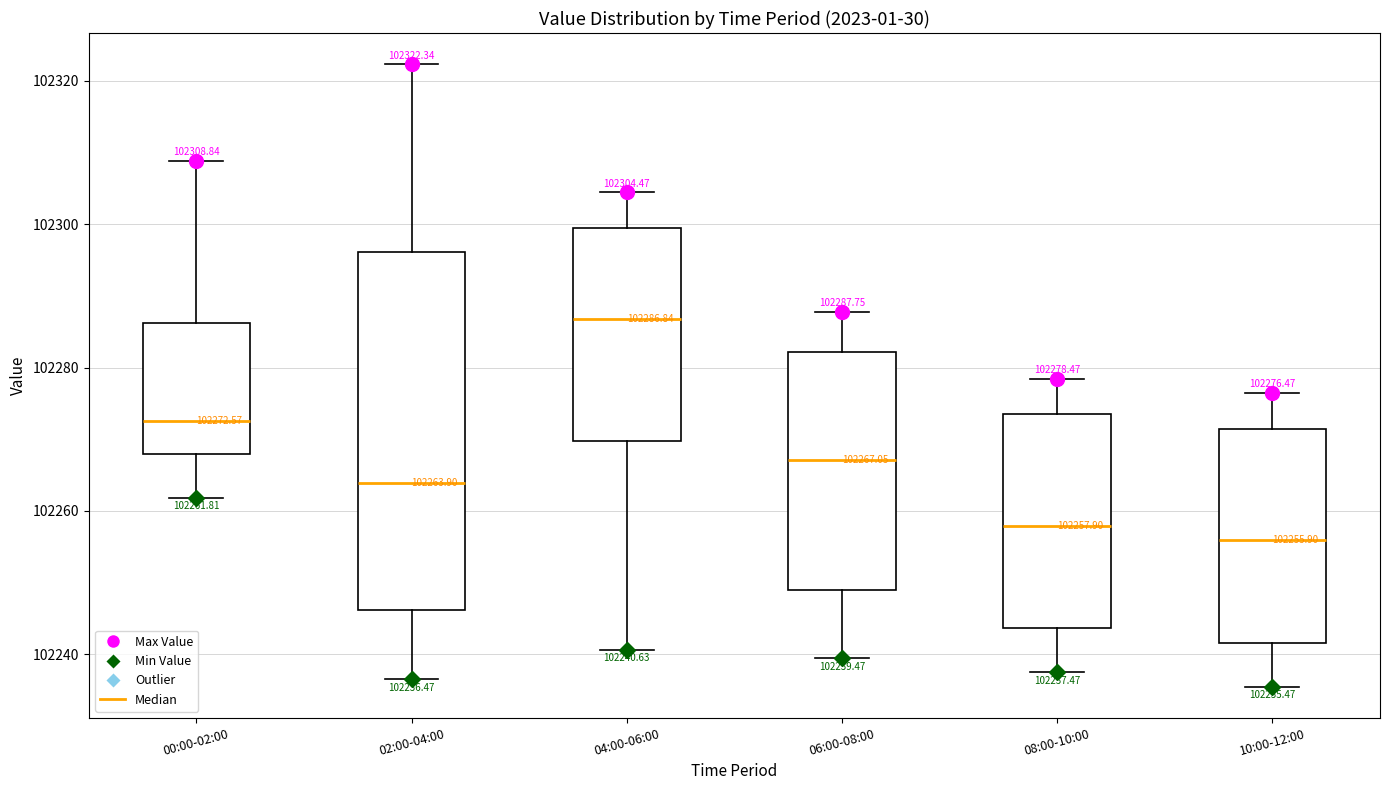

Which box has the highest median line?

04:00-06:00